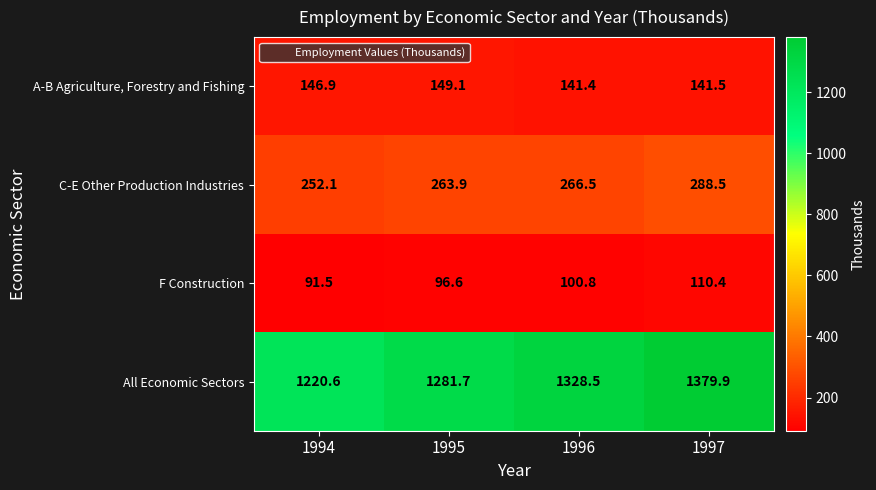

Between 1994 and 1997, which series saw the biggest shift?

All Economic Sectors